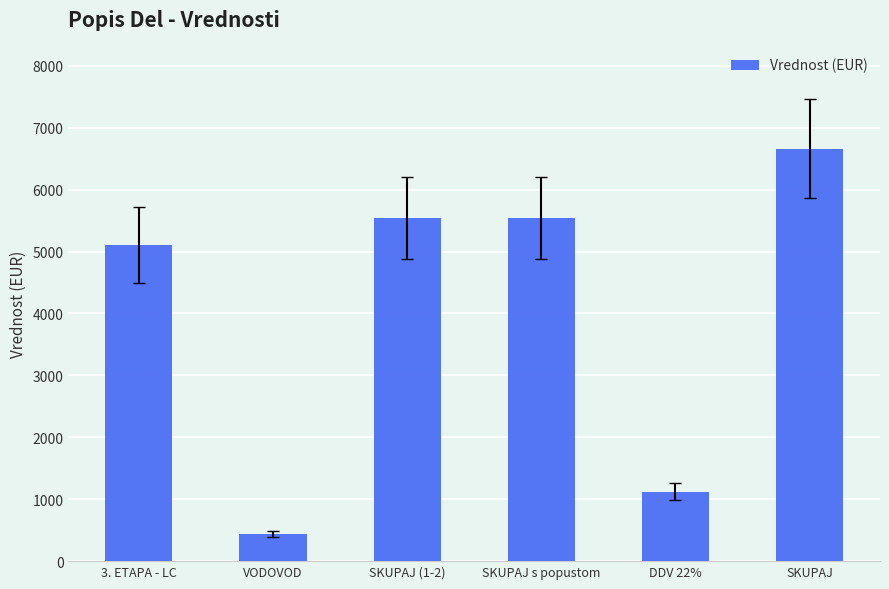

What position from the right is VODOVOD?

5